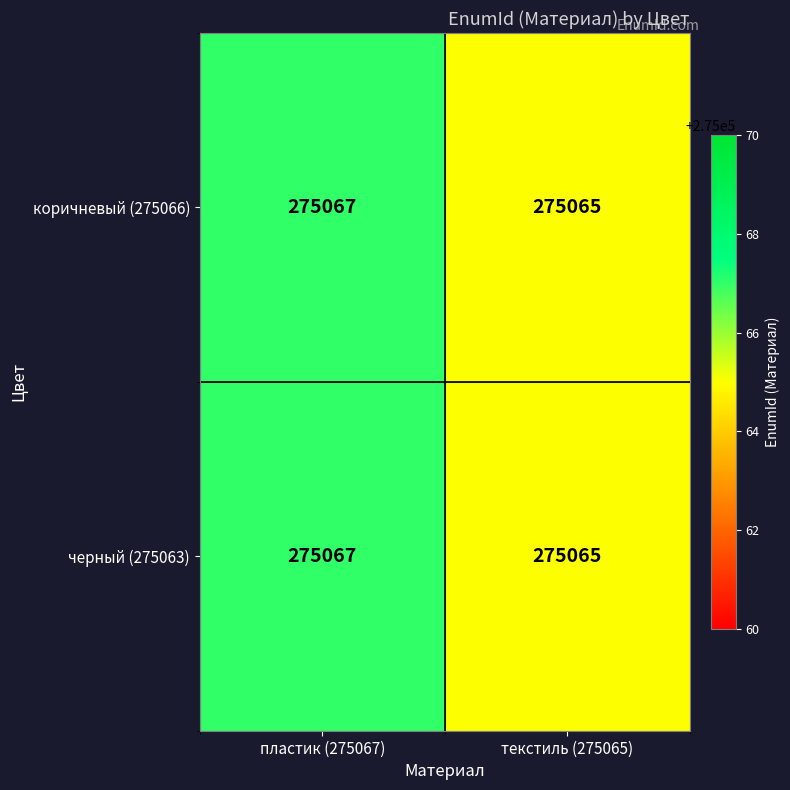

Is it true that коричневый (275066) equals 275067 at пластик (275067)?

True